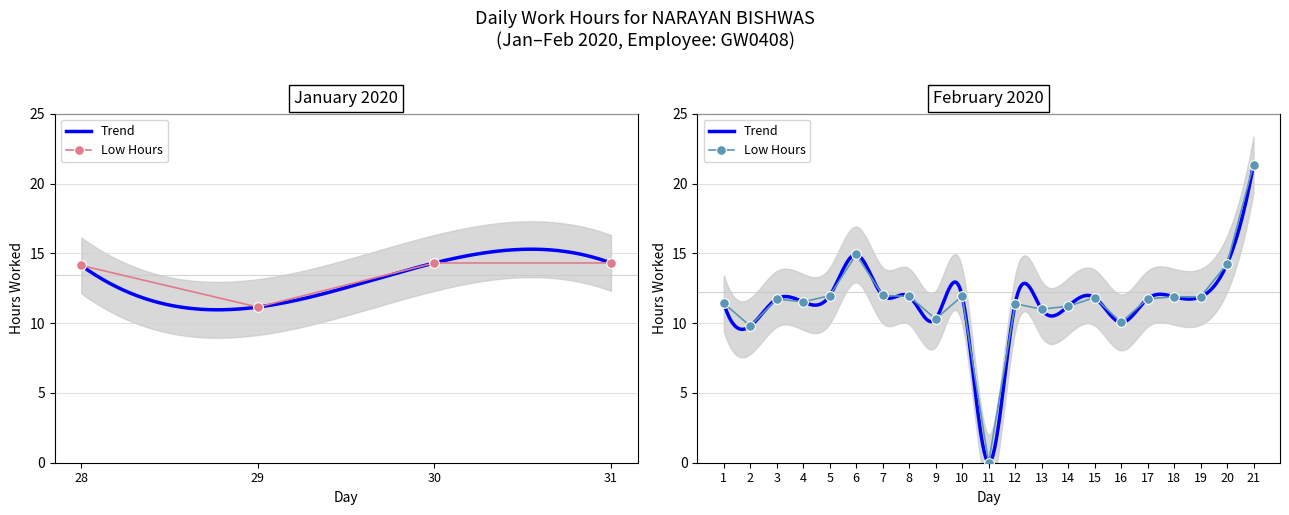

The chart shows a value of 0.0 at 11. True or false?

True